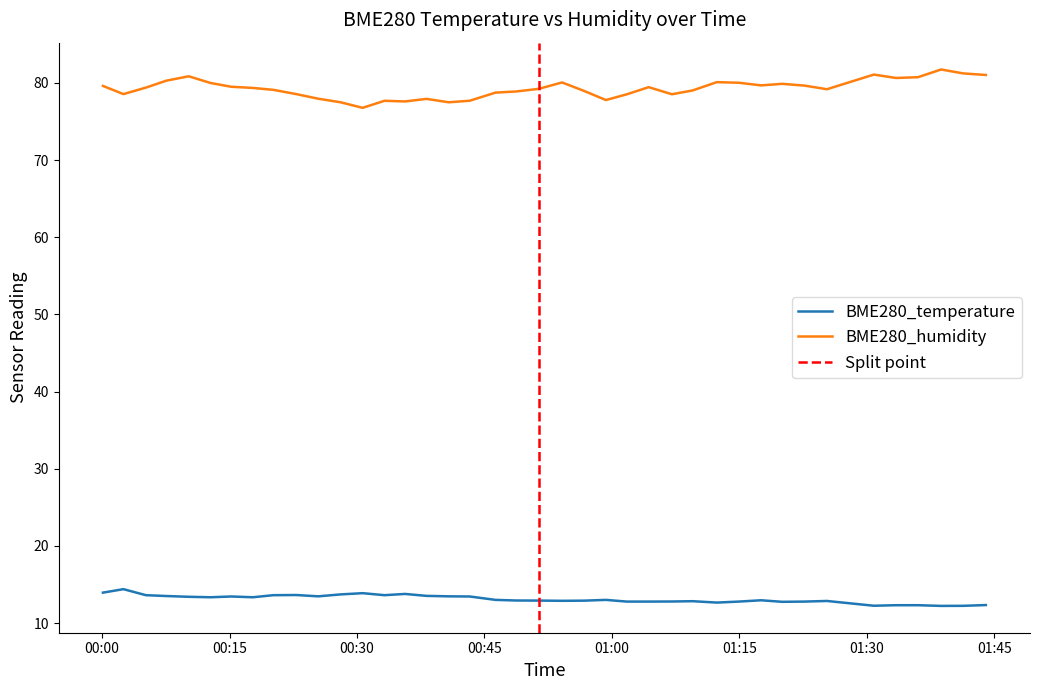

Which series changed the most between 2022/10/03 00:15:12 and 2022/10/03 01:38:45?

BME280_humidity